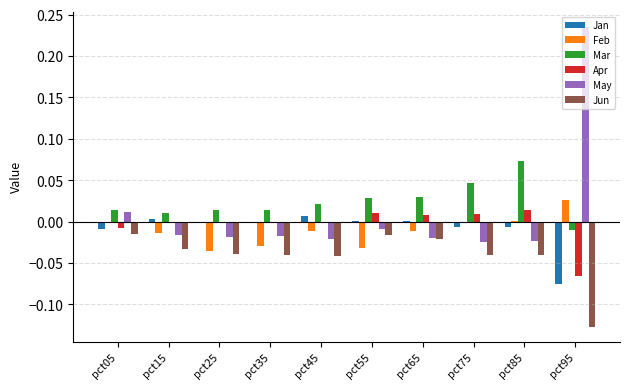

What is the sum of all Jun values?

-0.4